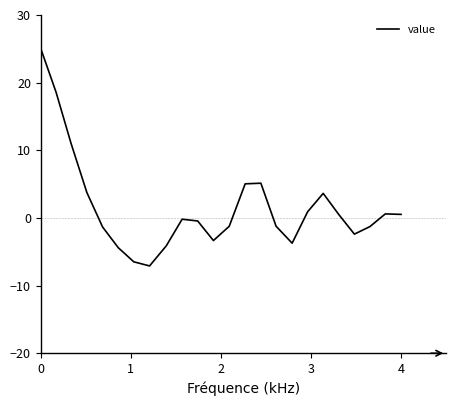

What is the smallest value displayed?

-7.1